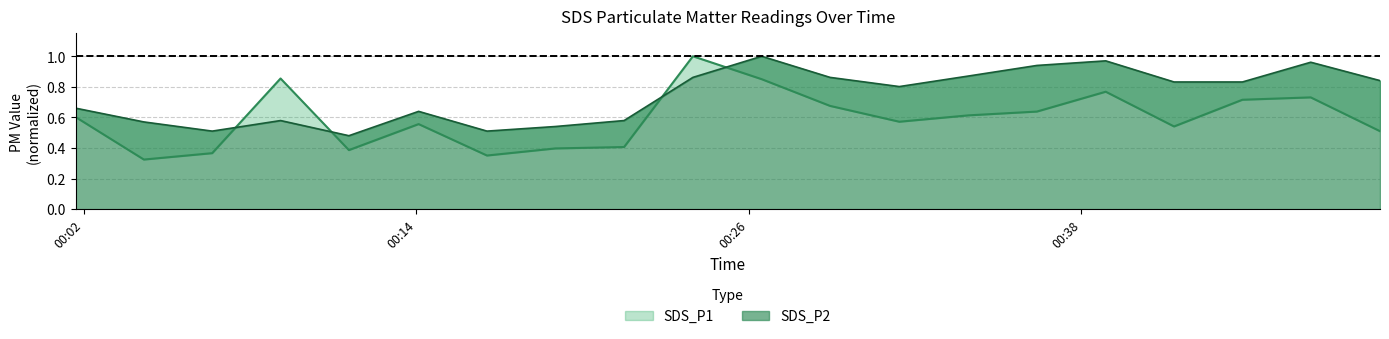

How many times do SDS_P2 and SDS_P1 cross each other?

4